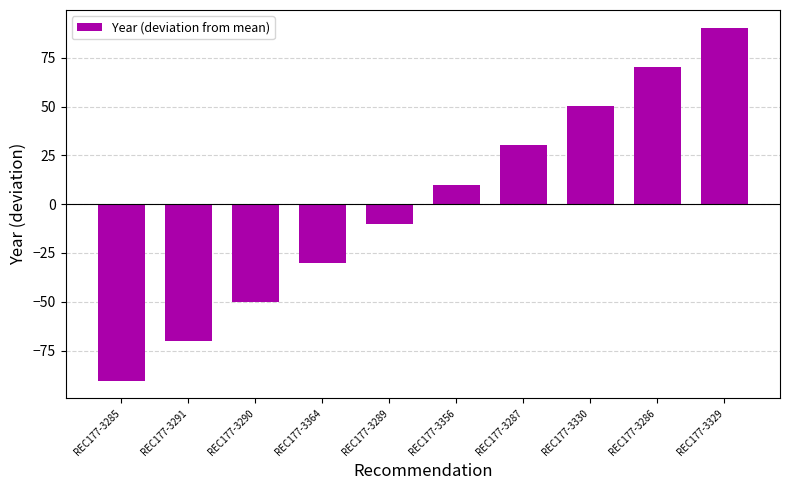

Which has a higher value, REC177-3329 or REC177-3286?

REC177-3329